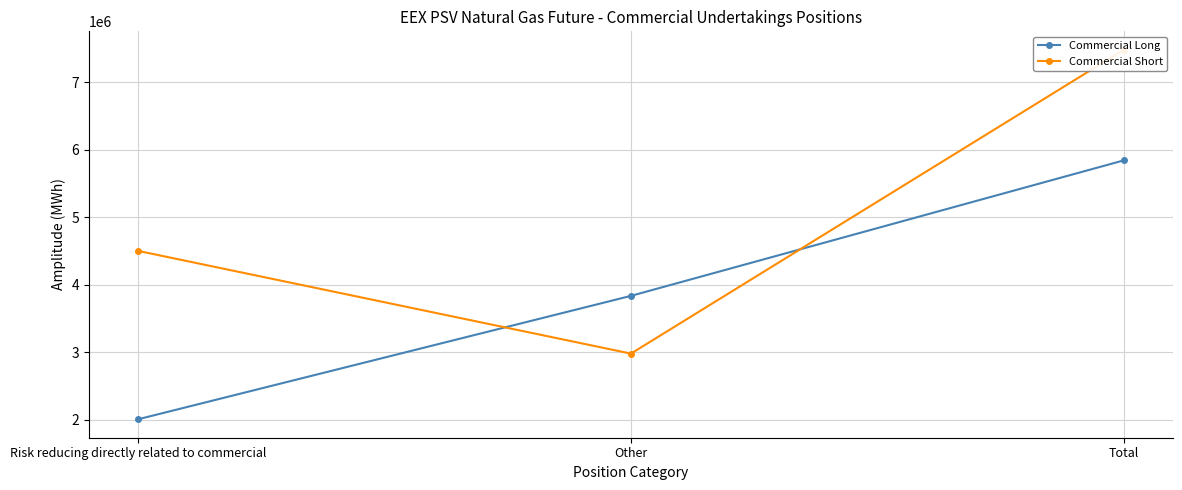

What is the value of the Commercial Short point at the 2nd from the left?

2981064.0